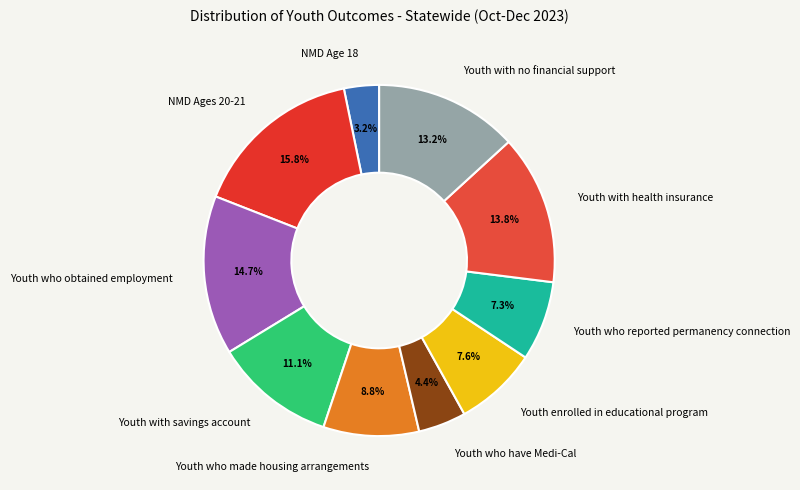

To the nearest percent, what portion does Youth who have Medi-Cal represent?

4%